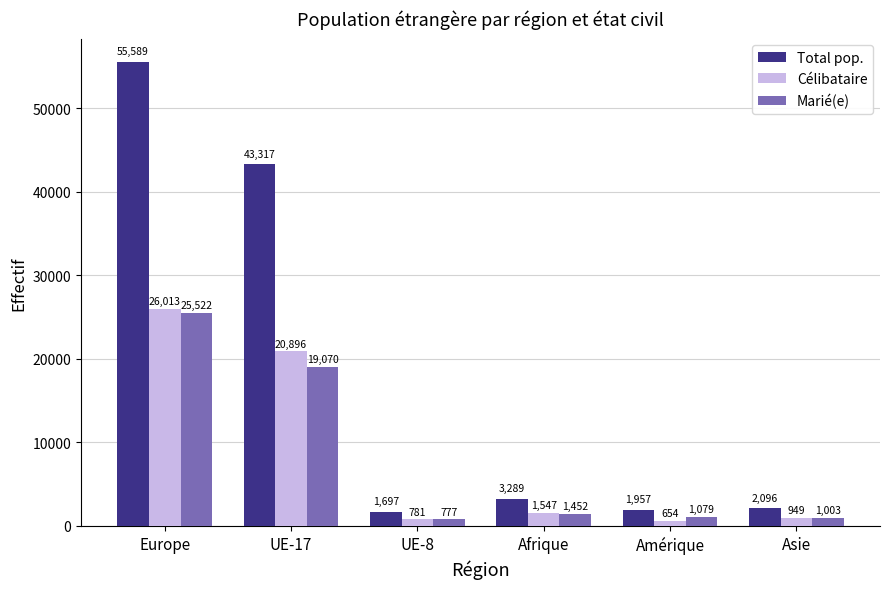

Count the number of categories in the chart.

6